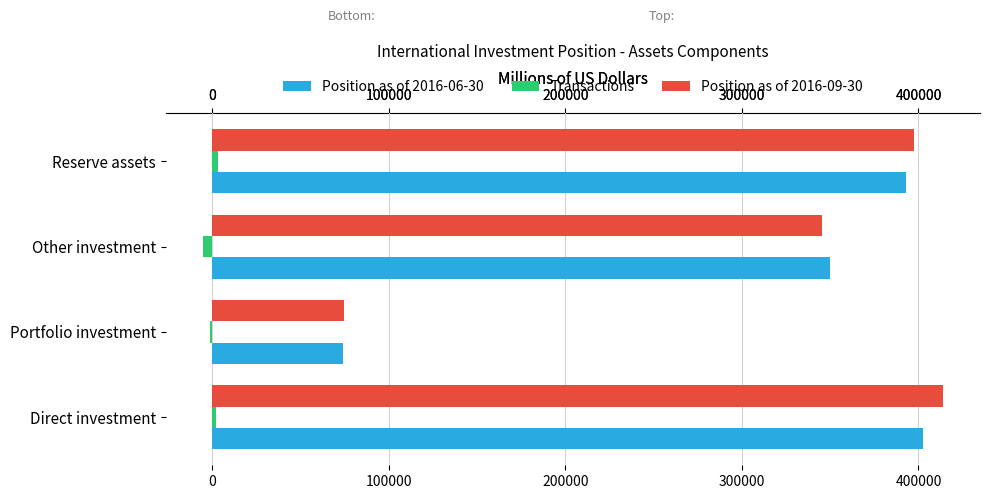

Which category has the highest value across all series?

Direct investment